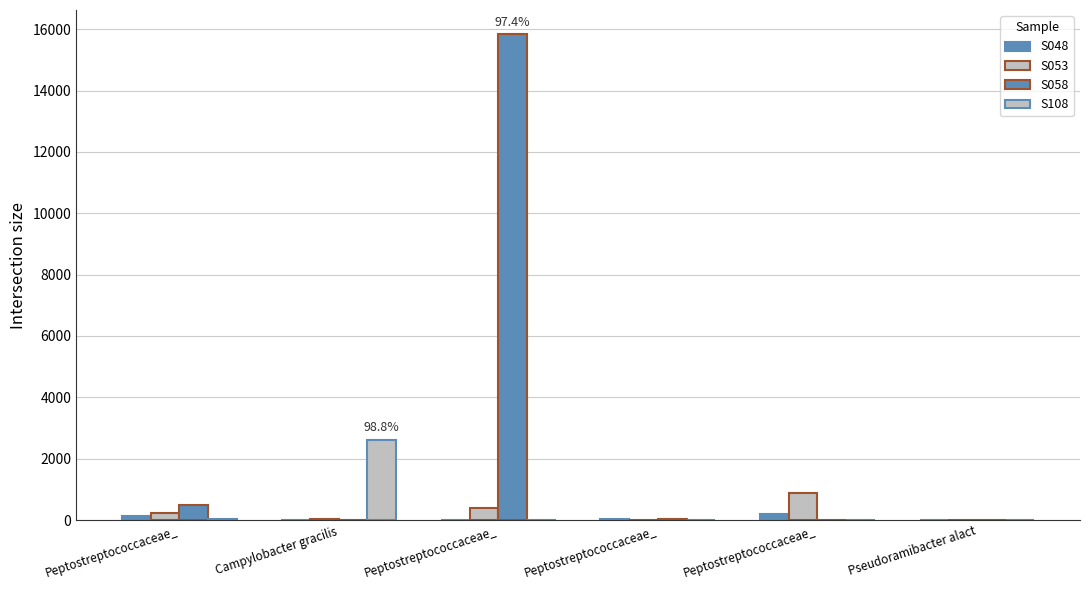

Which category has the highest value in the S058 series?

Peptostreptococcaceae_